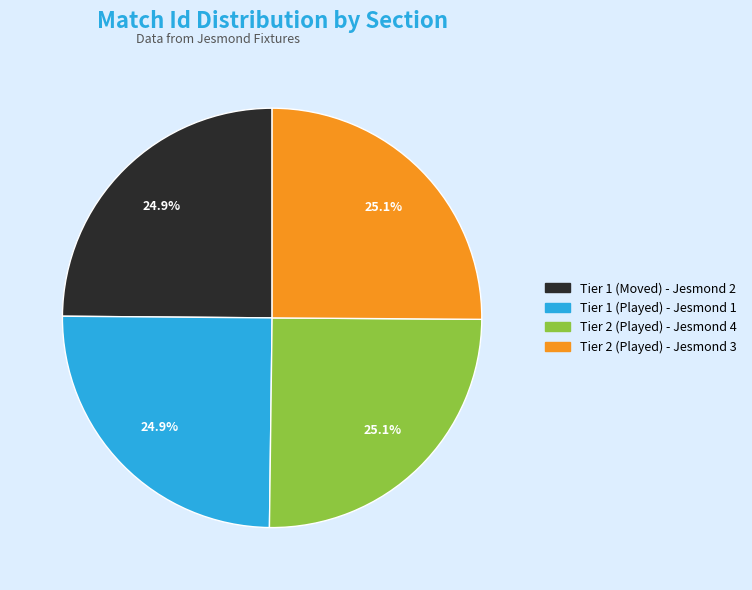

What is the ratio of the value at Tier 2 (Played) - Jesmond 3 to the value at Tier 2 (Played) - Jesmond 4?

1.0